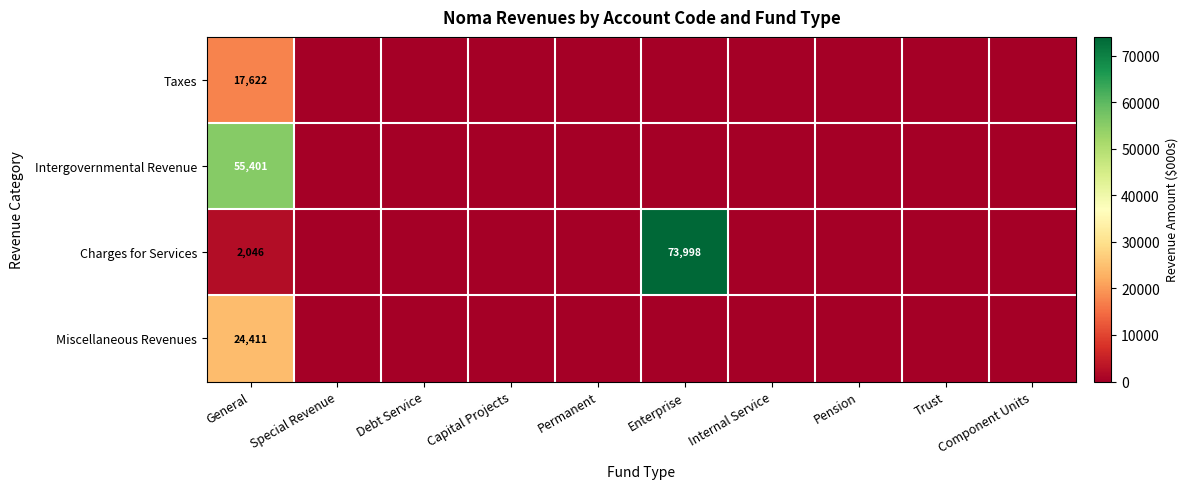

The value of Charges for Services at General is 2046. True or false?

True